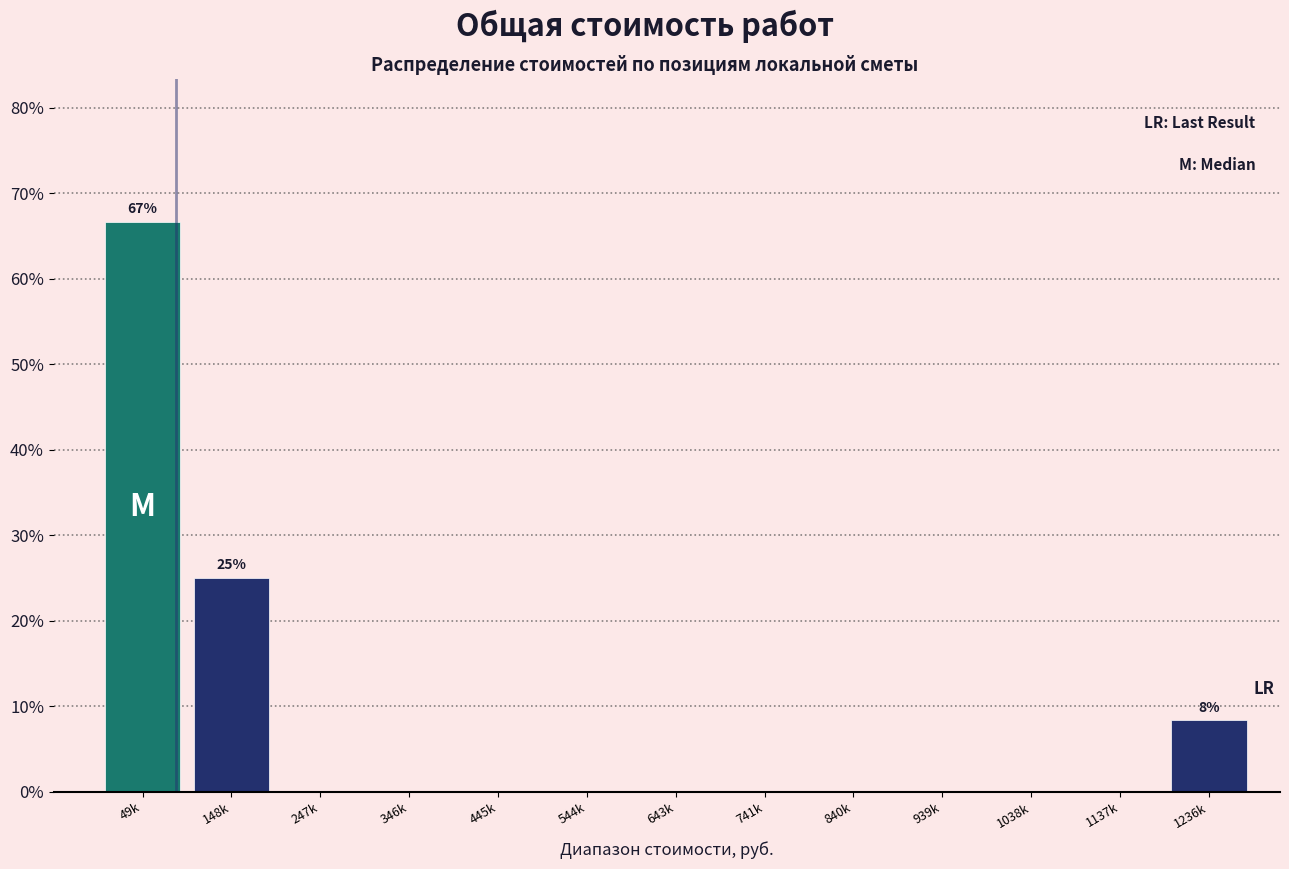

Reading left to right, transcribe all the data shown in this chart.

49k=66.7	148k=25.0	247k=0.0	346k=0.0	445k=0.0	544k=0.0	643k=0.0	741k=0.0	840k=0.0	939k=0.0	1038k=0.0	1137k=0.0	1236k=8.3